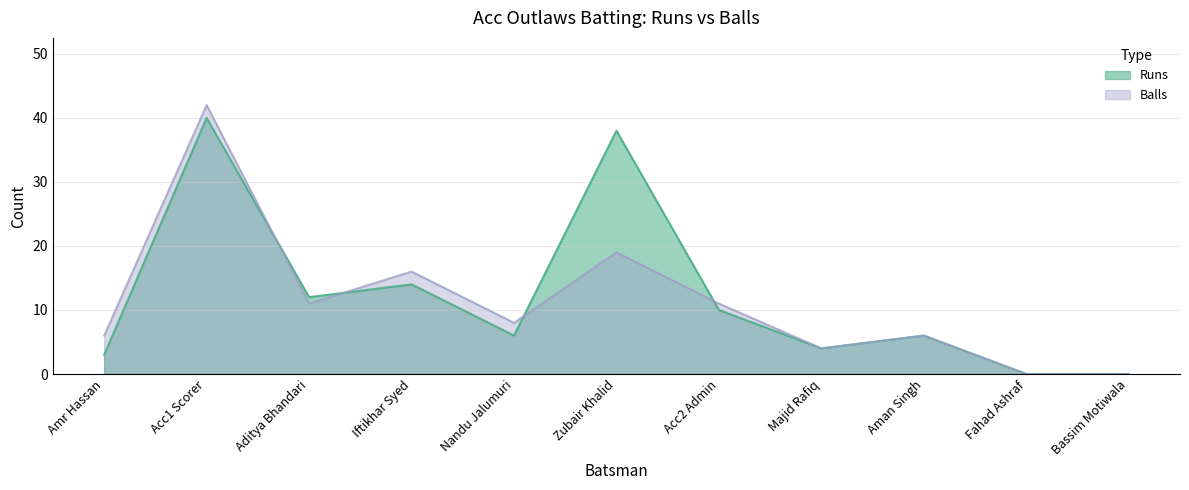

What is the label of the 2nd point from the left?

Acc1 Scorer